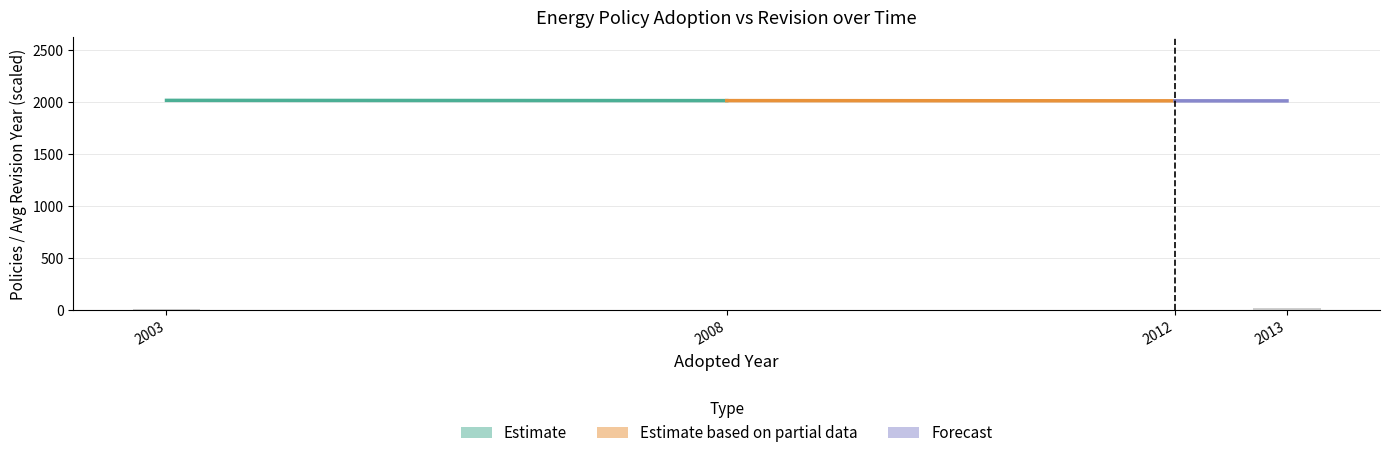

True or false: the data shows 7 at 2003.

True